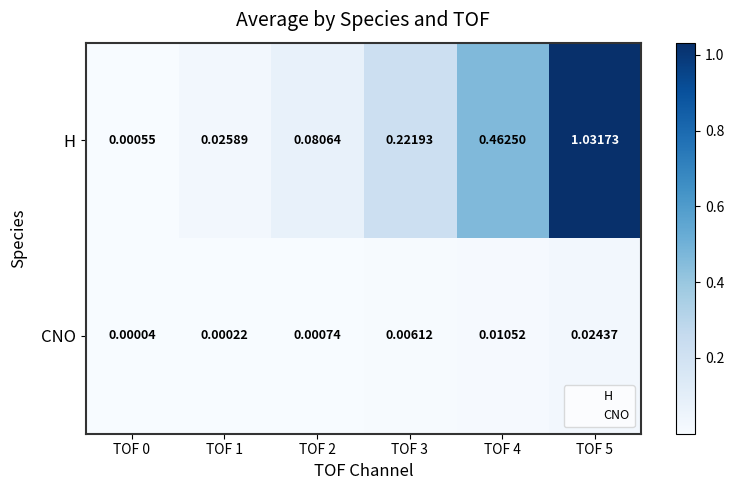

Which series has the largest total across all categories?

H